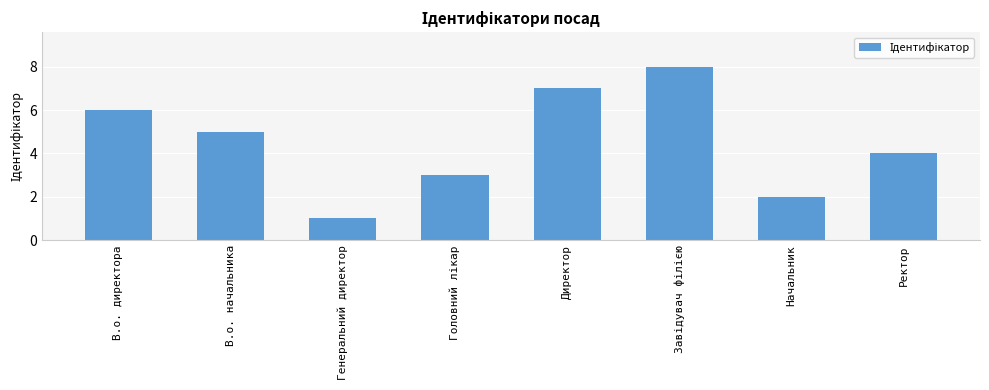

The chart shows a value of 3 at В.о. начальника. True or false?

False